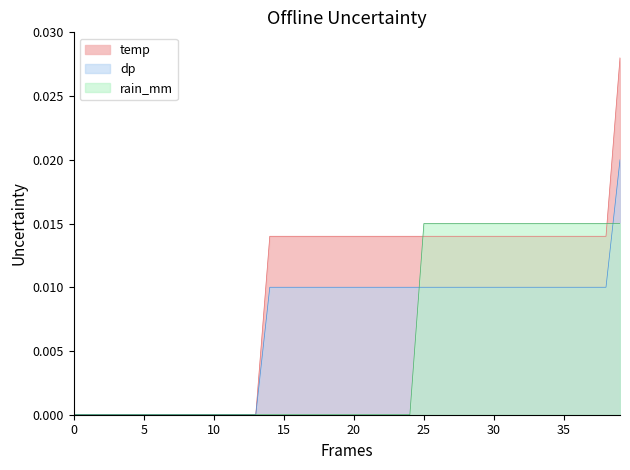

List the series in order of their peak value, lowest first.

rain_mm, dp, temp